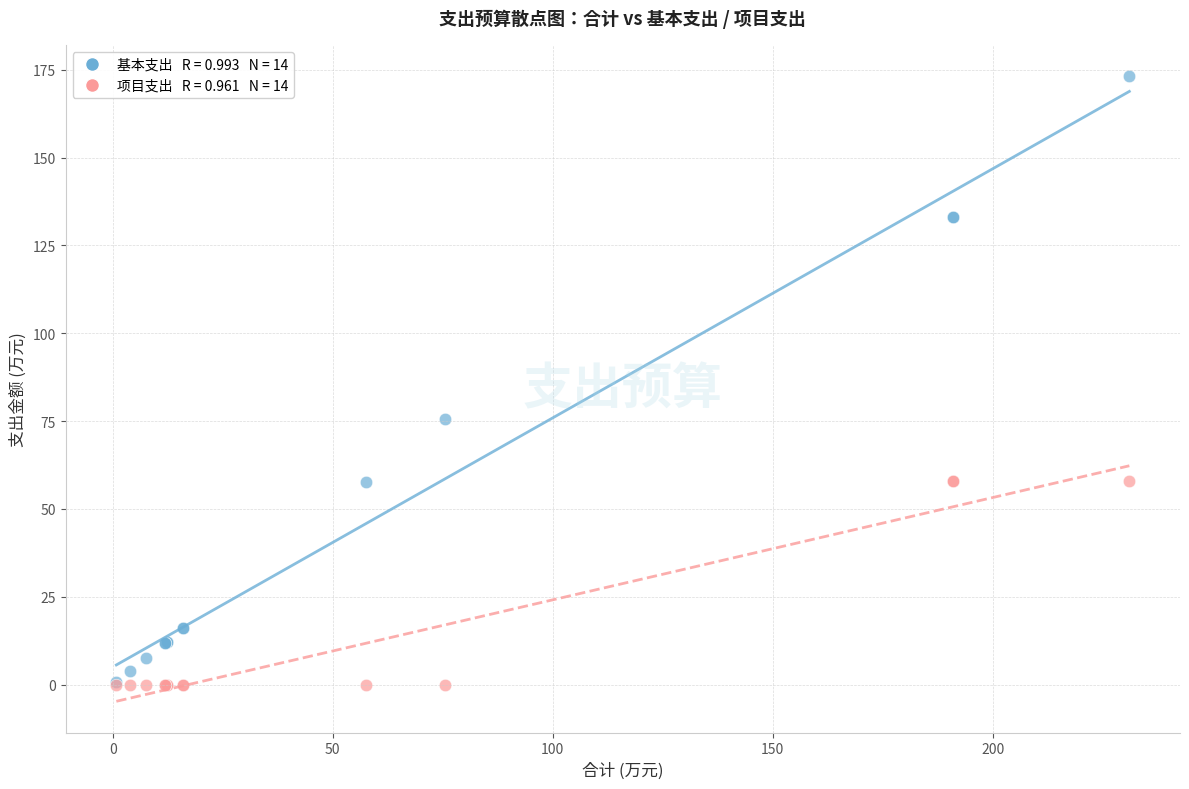

Across all series, what Y value is closest to 86?

75.5